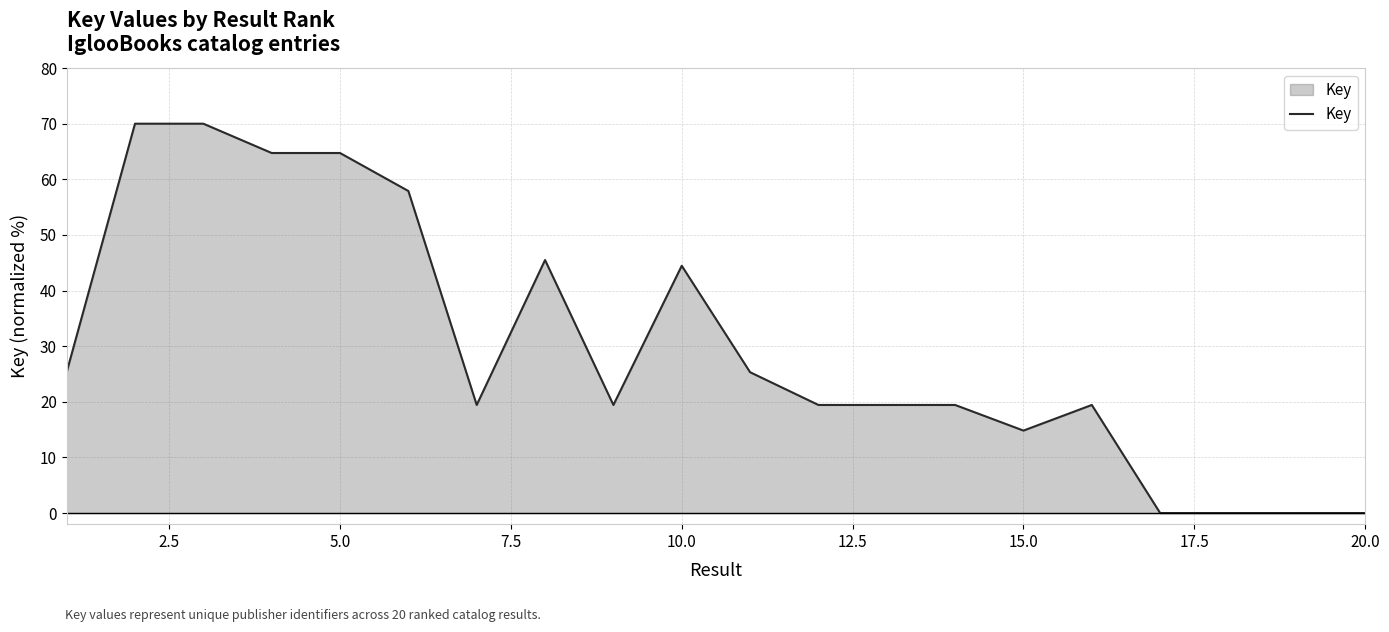

What is the difference between the maximum and minimum values?

70.0